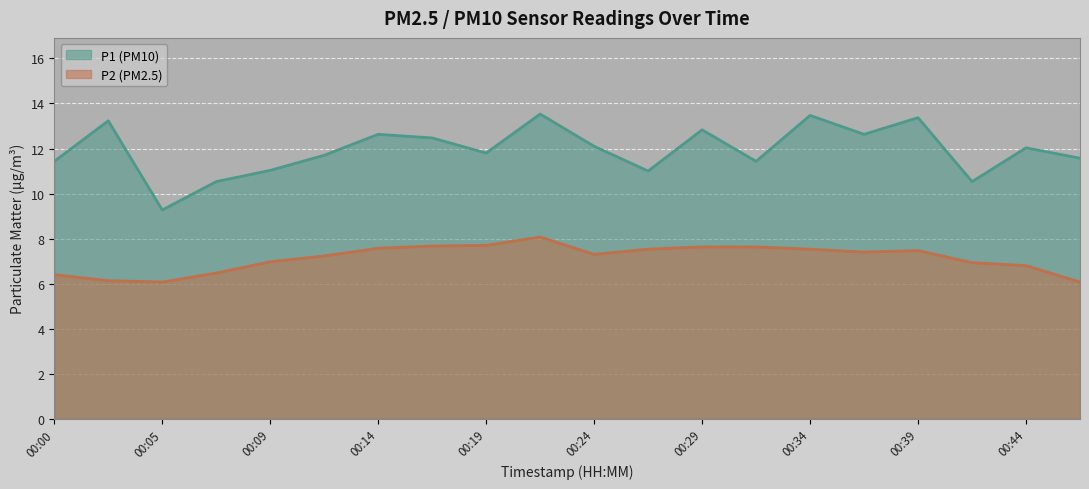

Which series has the widest spread of values?

P1